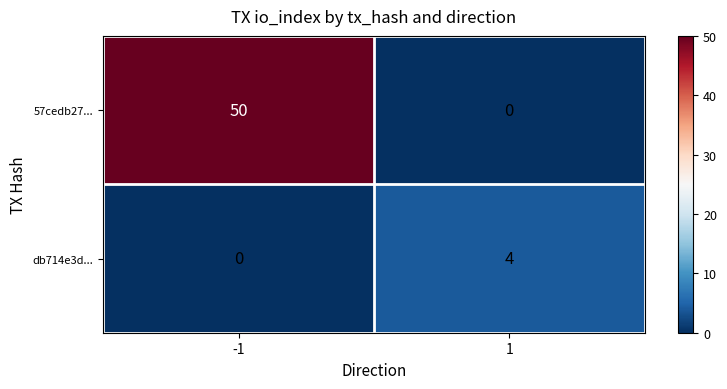

The 57cedb27... series shows 0 at 1. True or false?

True